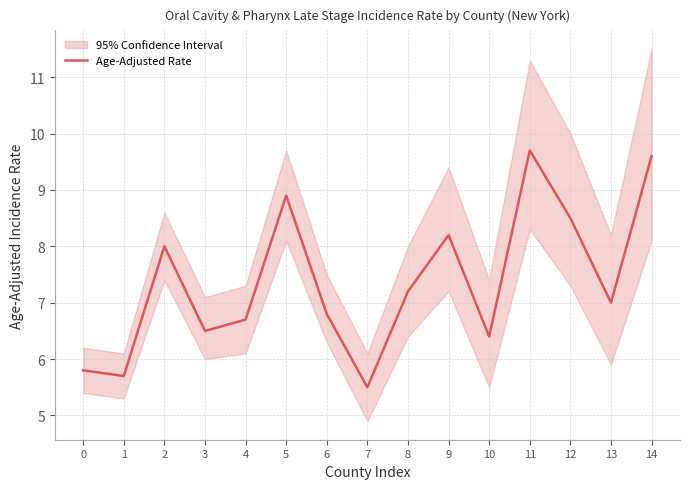

At which category does the chart reach its peak across all series?

11